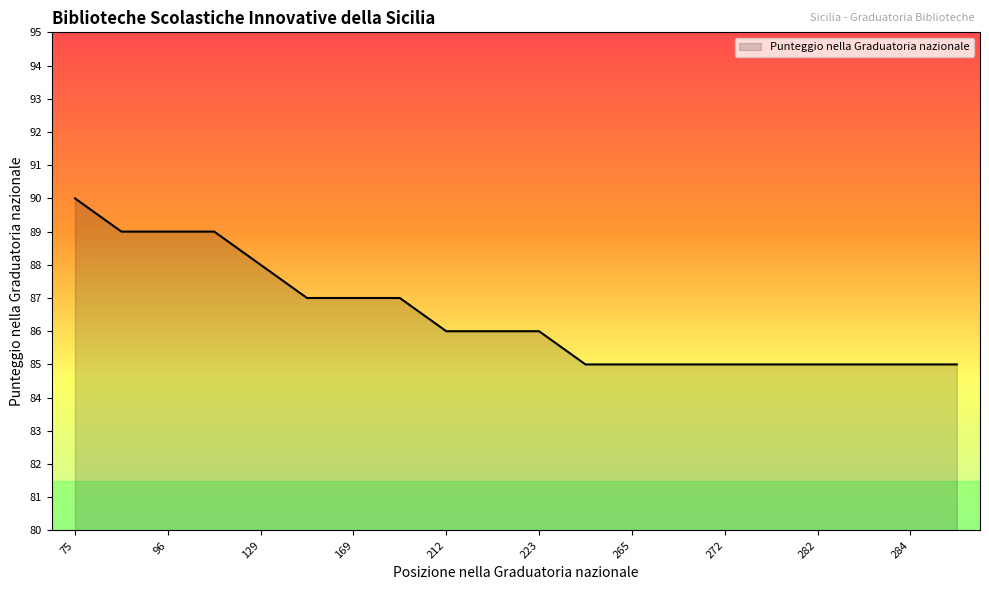

What is the minimum value shown in the chart?

85